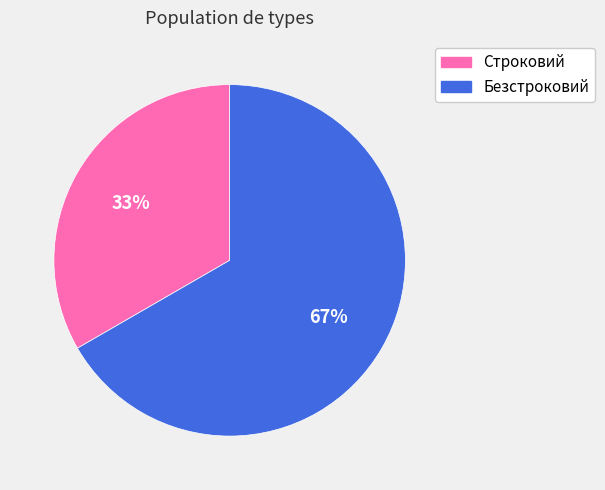

Which category has the smallest portion of the pie?

Строковий